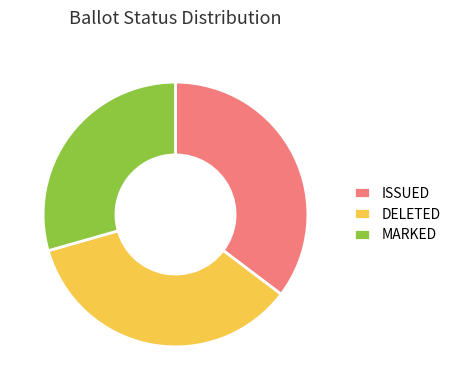

The DELETED slice represents 35% of the pie. True or false?

True